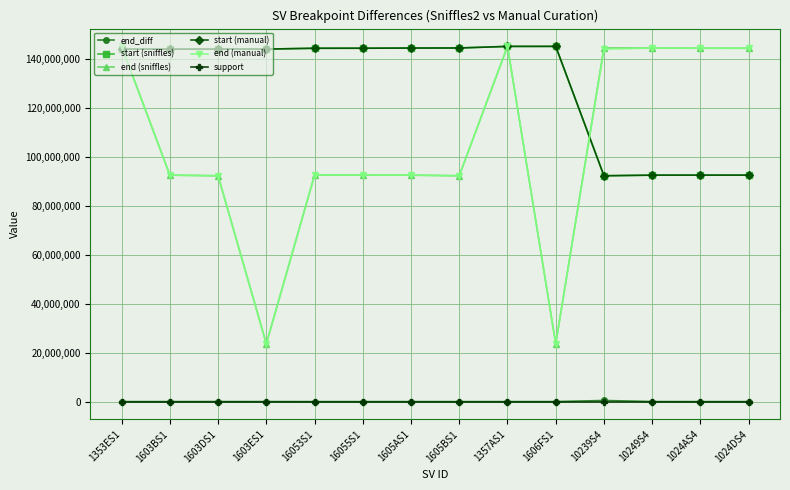

Which series changed the most between 1353ES1 and 1606FS1?

end (manual)